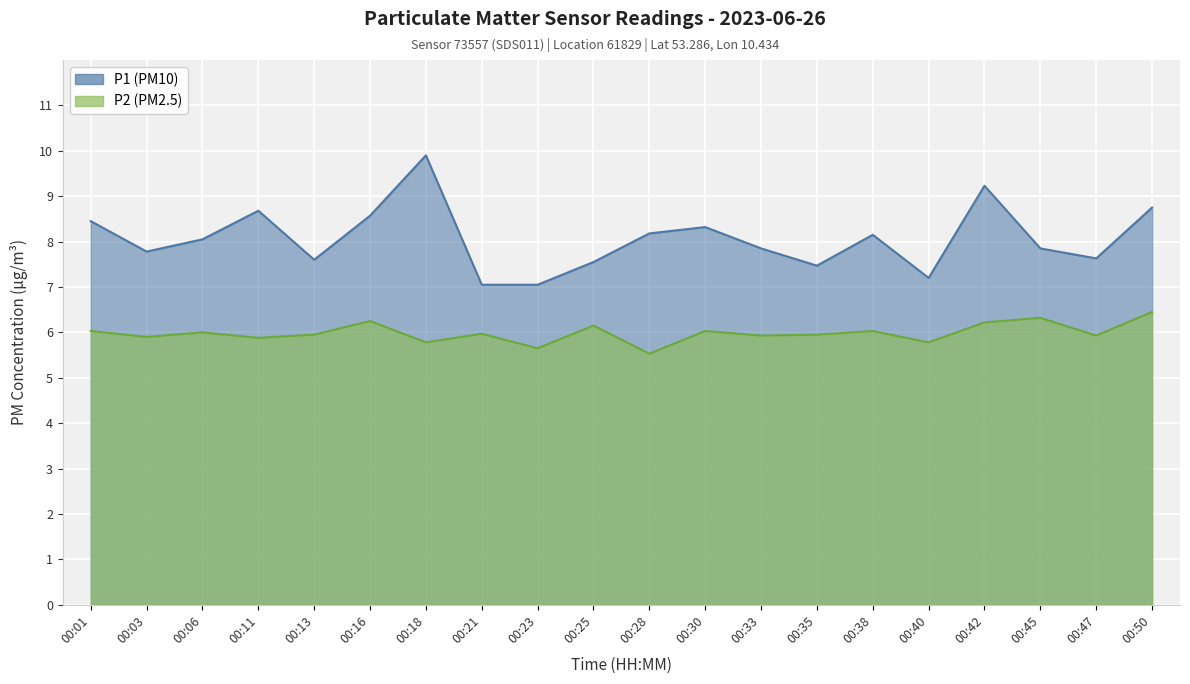

Which series has the widest spread of values?

P1